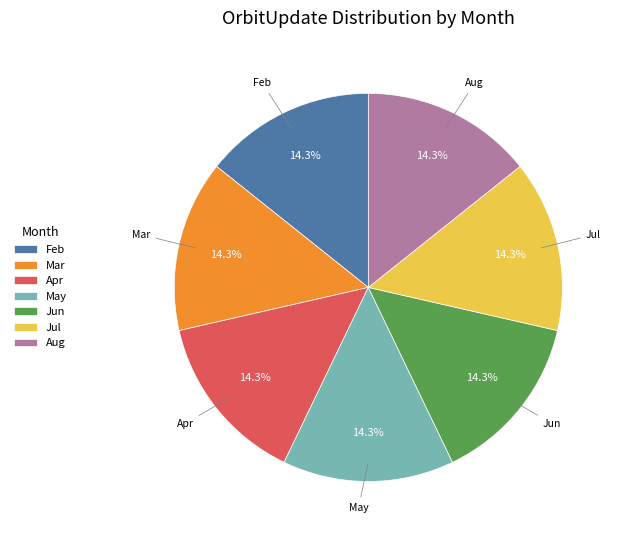

Is there a majority slice in this chart?

No